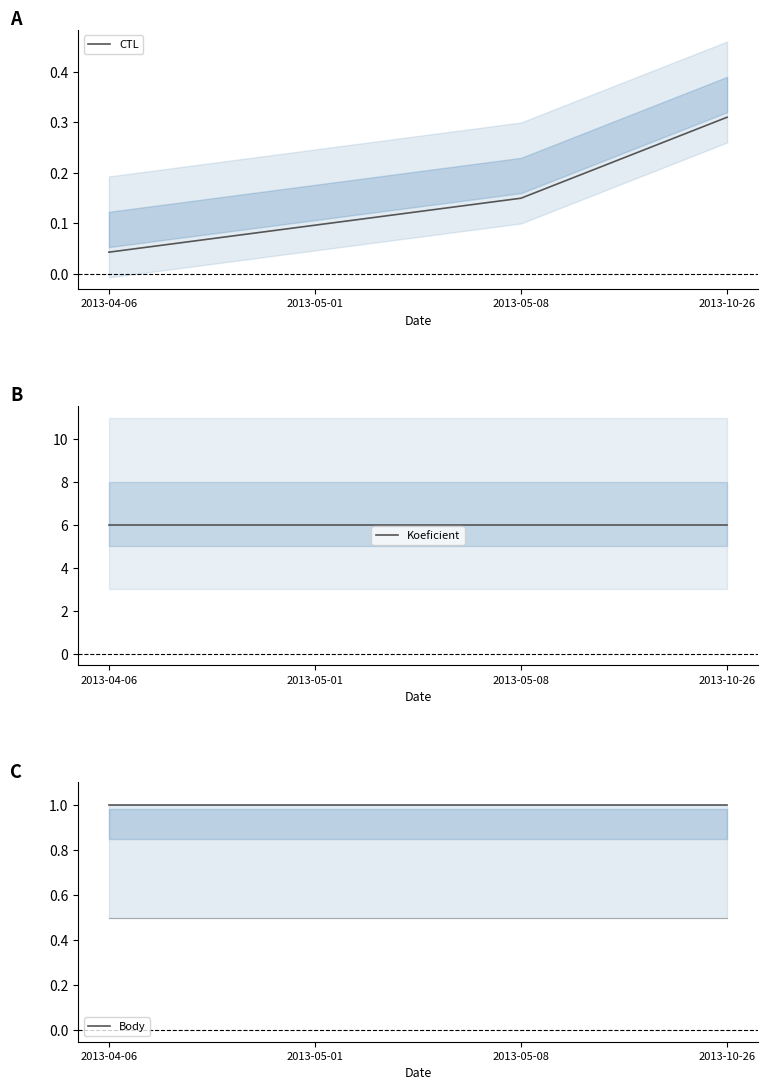

What are all the series names shown in the legend?

CTL, Koeficient, Body